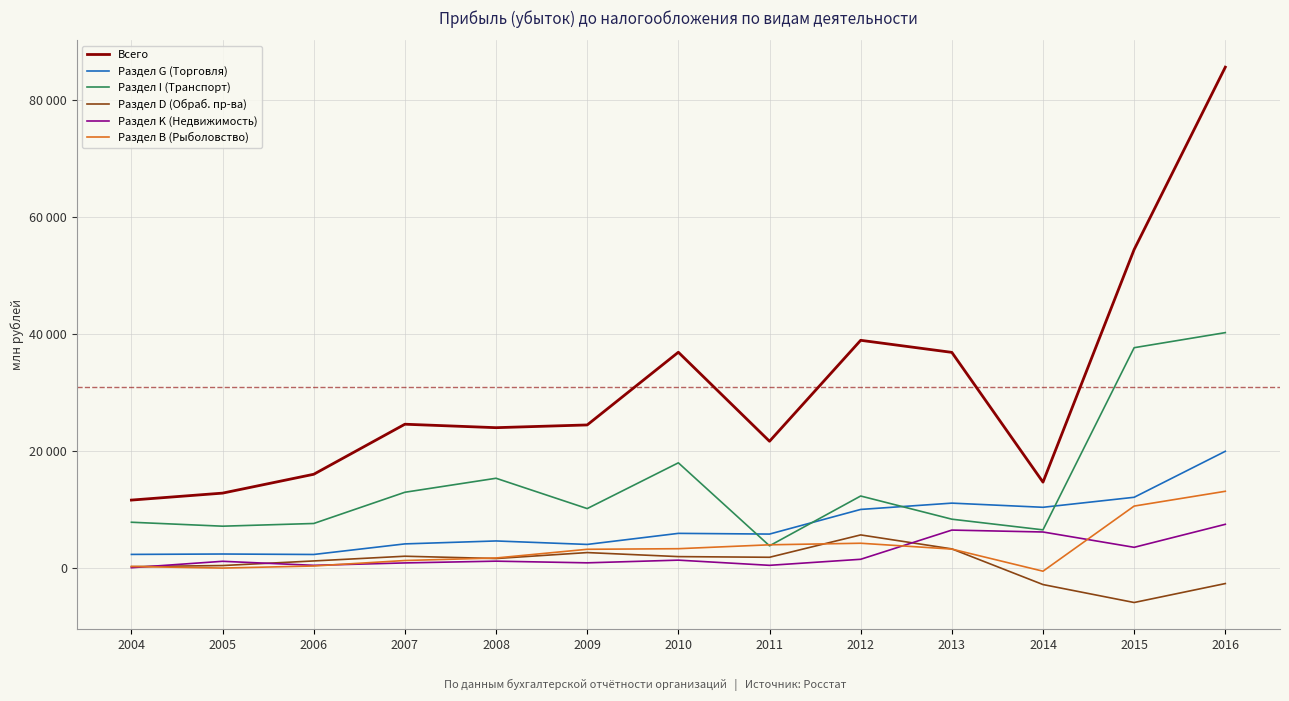

What is the greatest value displayed?

85538